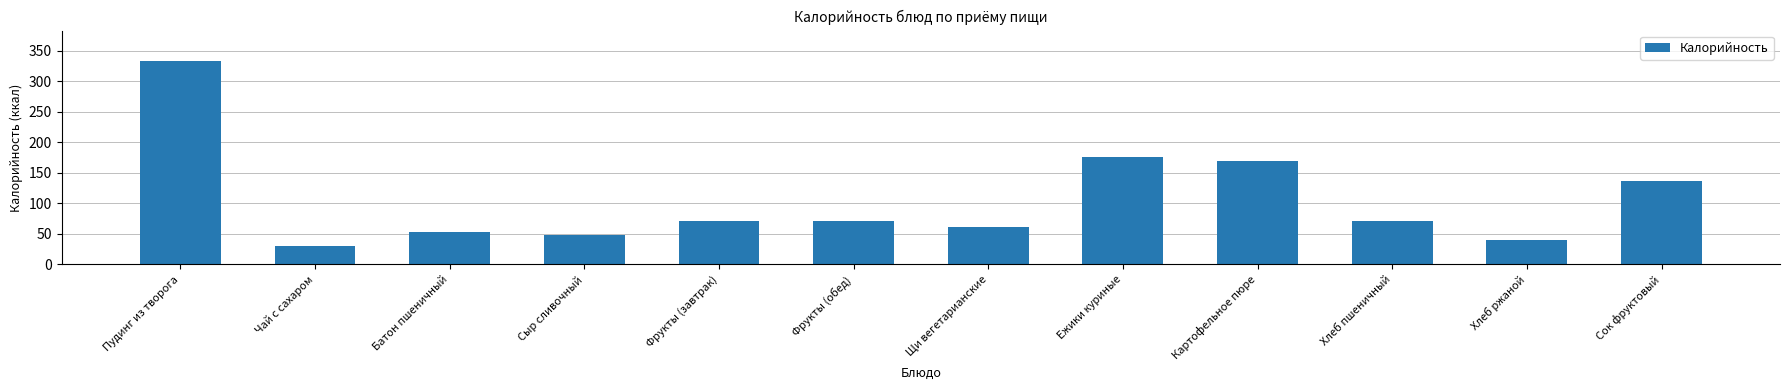

What is the sum of all values?

1259.3